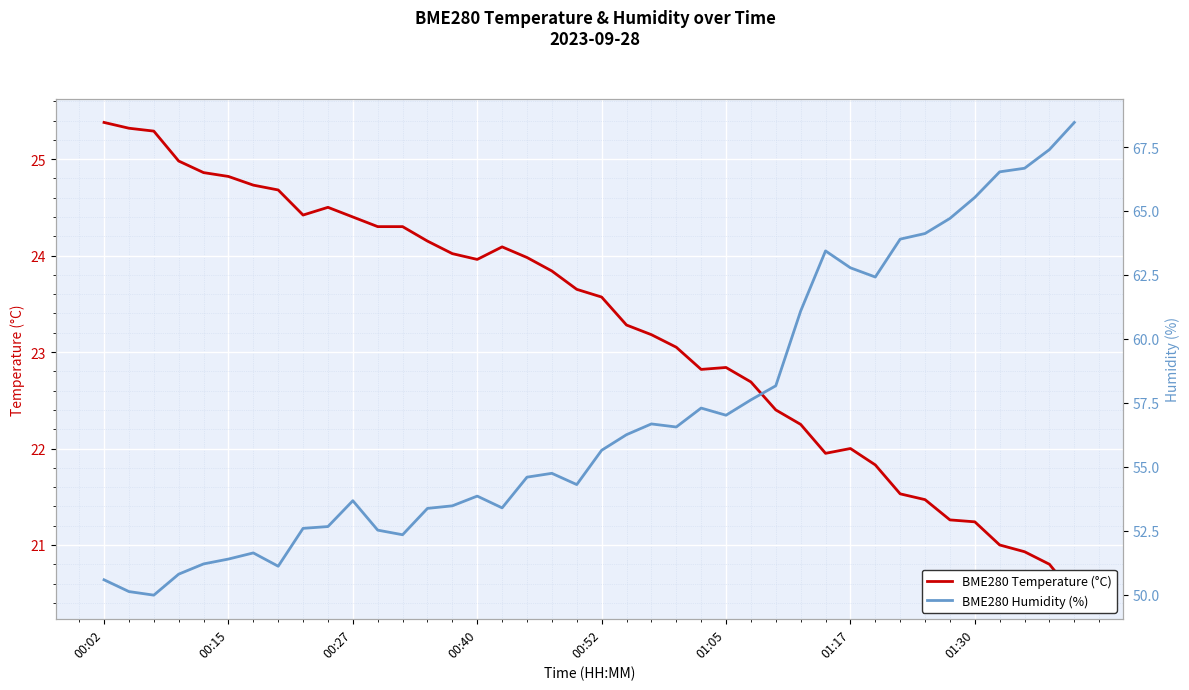

What is the sum of the BME280 Temperature (°C) values at 01:05 and 27?

47.2